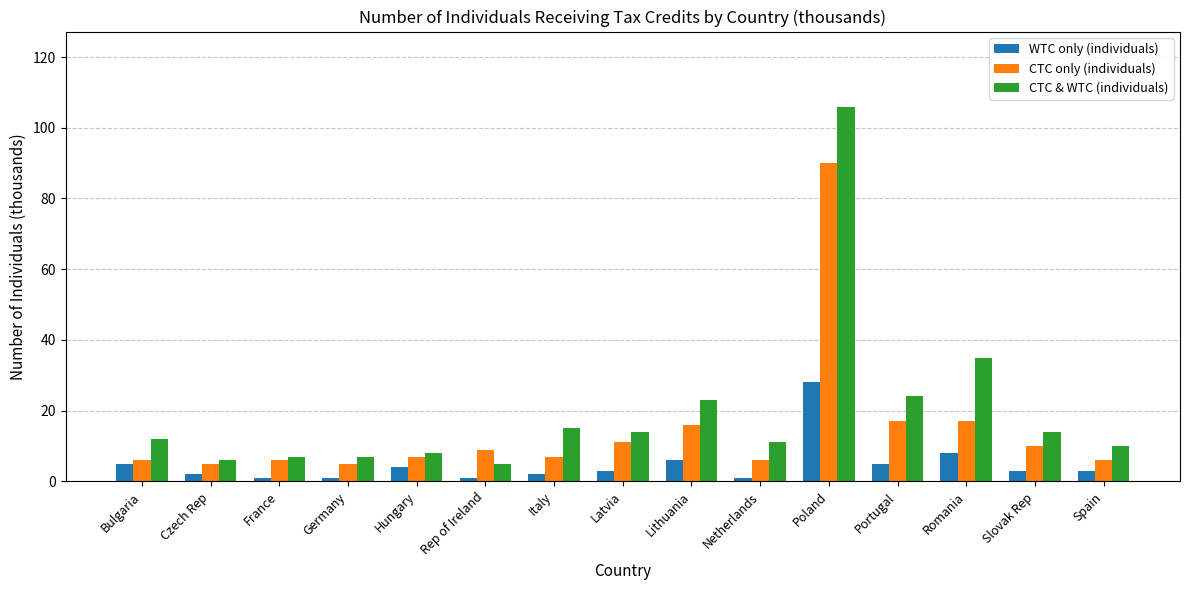

Reading left to right, transcribe all the data shown in this chart.

WTC only (individuals): 5	2	1	1	4	1	2	3	6	1	28	5	8	3	3
CTC only (individuals): 6	5	6	5	7	9	7	11	16	6	90	17	17	10	6
CTC & WTC (individuals): 12	6	7	7	8	5	15	14	23	11	106	24	35	14	10